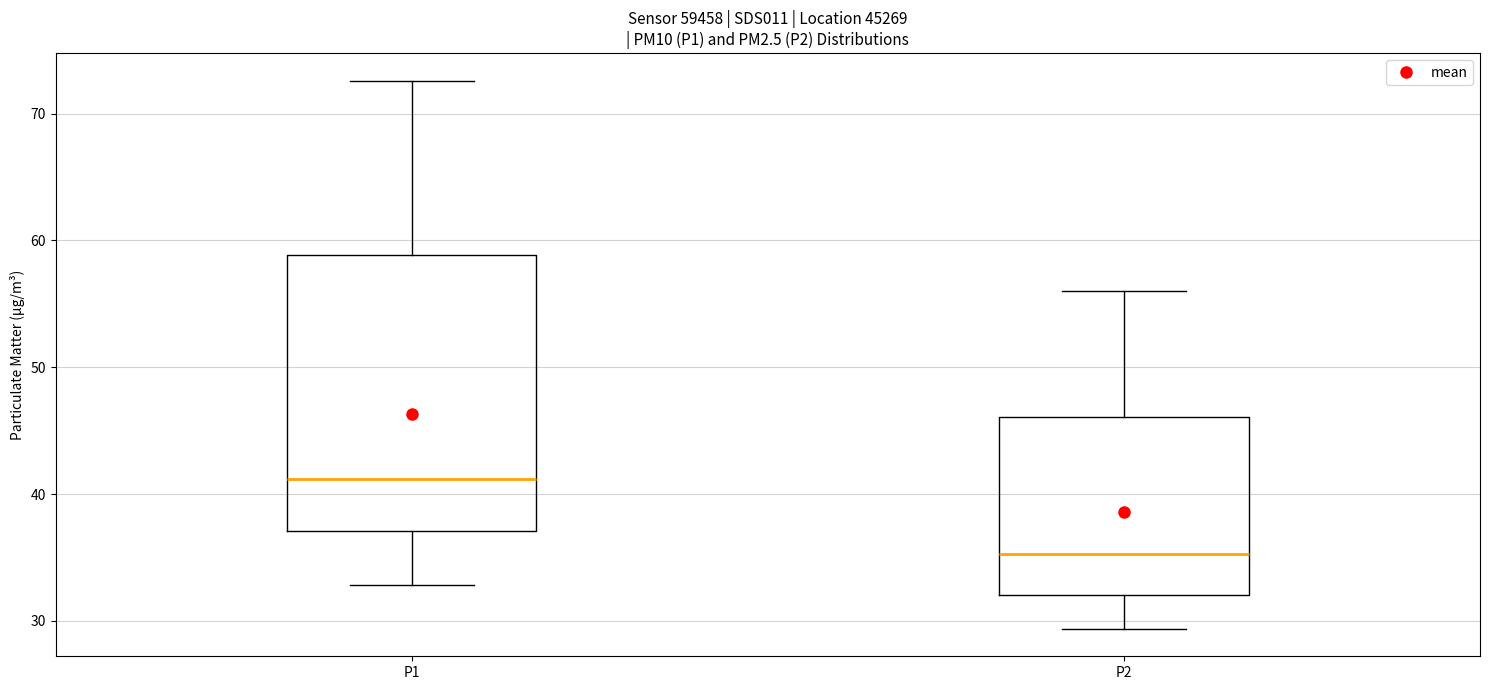

Reading left to right, read every box against the y-axis: the position of its median line, the range the box covers, and the ends of its whiskers. The values are not printed on the chart, so give them approximately, as read against the axis.

P1: median 41, box 37 to 59, whiskers 33 to 73
P2: median 35, box 32 to 46, whiskers 29 to 56